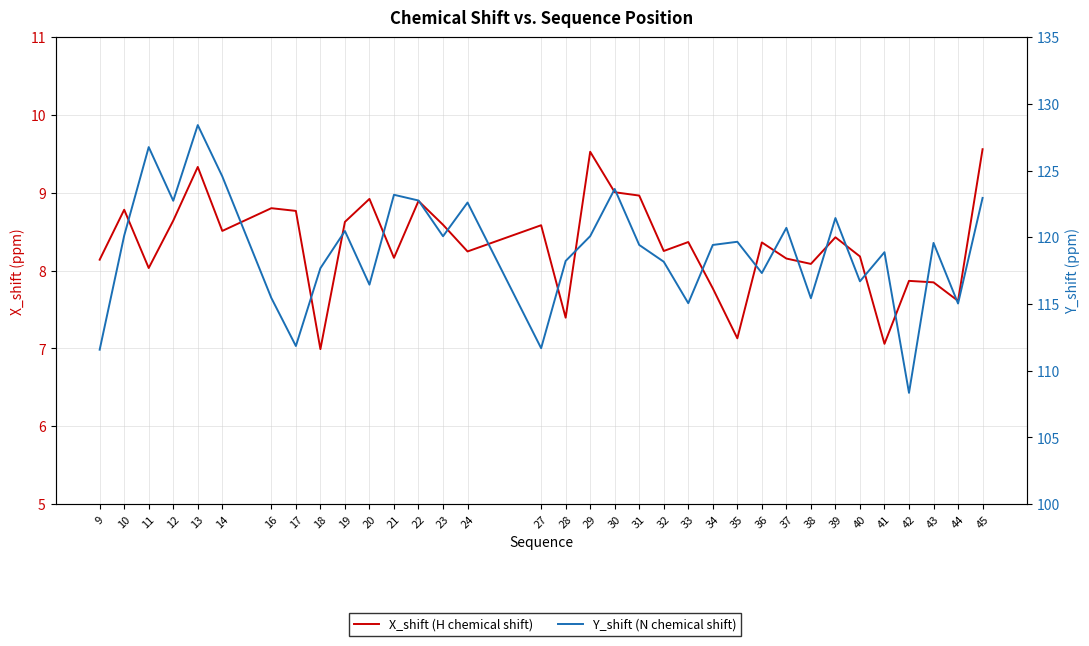

Is this an area chart (filled region under the line)?

No